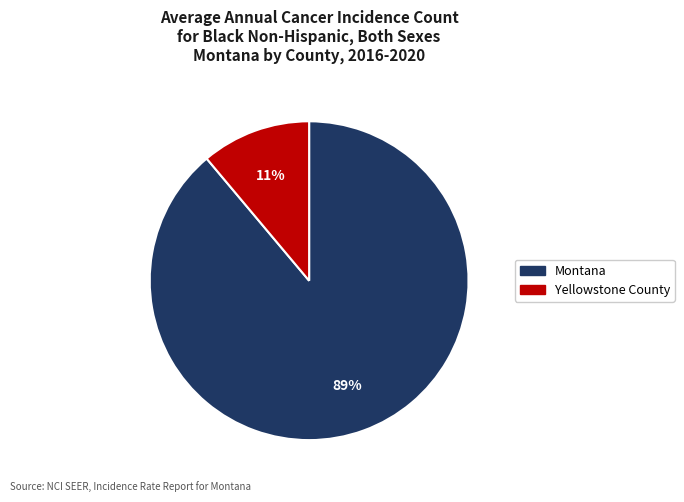

Rank the categories by value from lowest to highest.

Yellowstone County, Montana